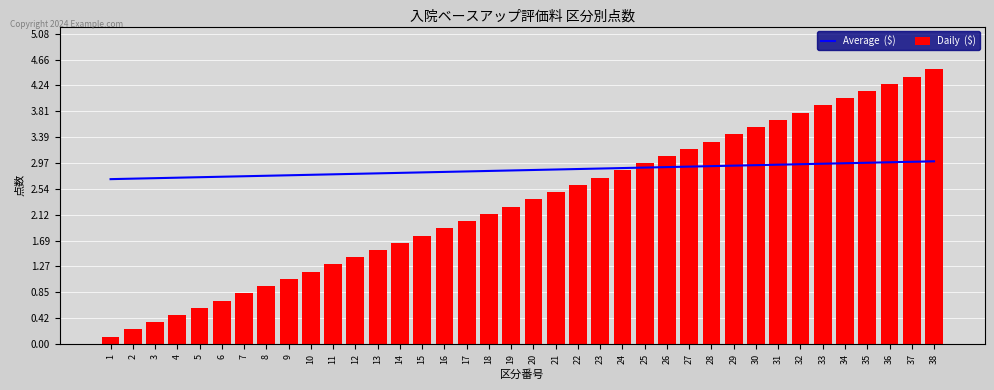

What is the sum of all Average  ($) values?

108.2